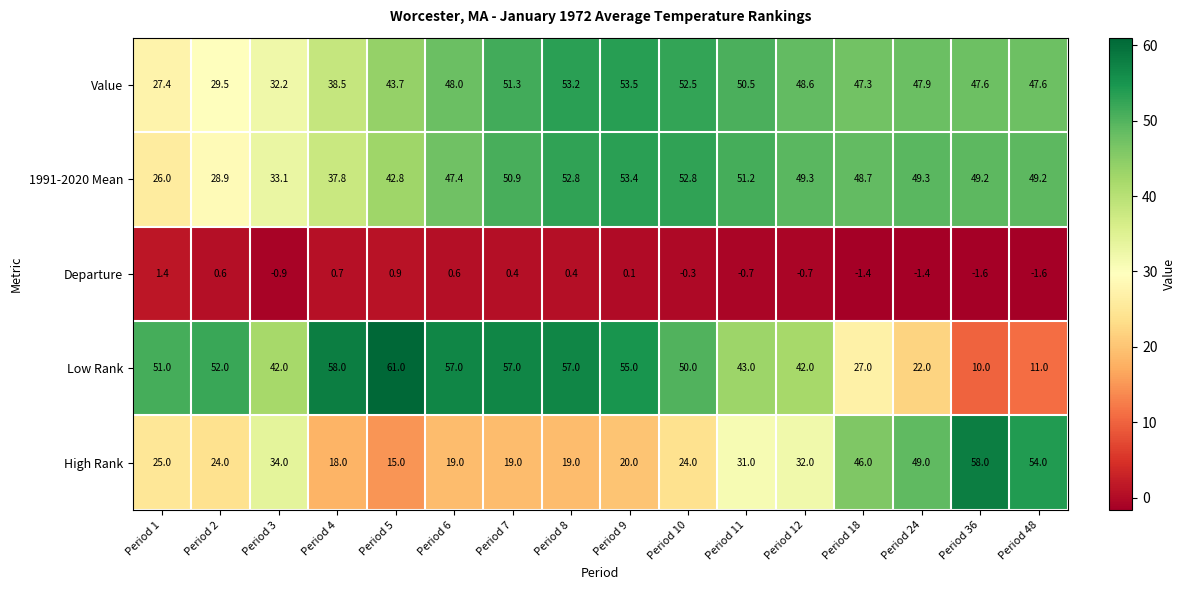

What is the minimum value shown in the chart?

-1.6